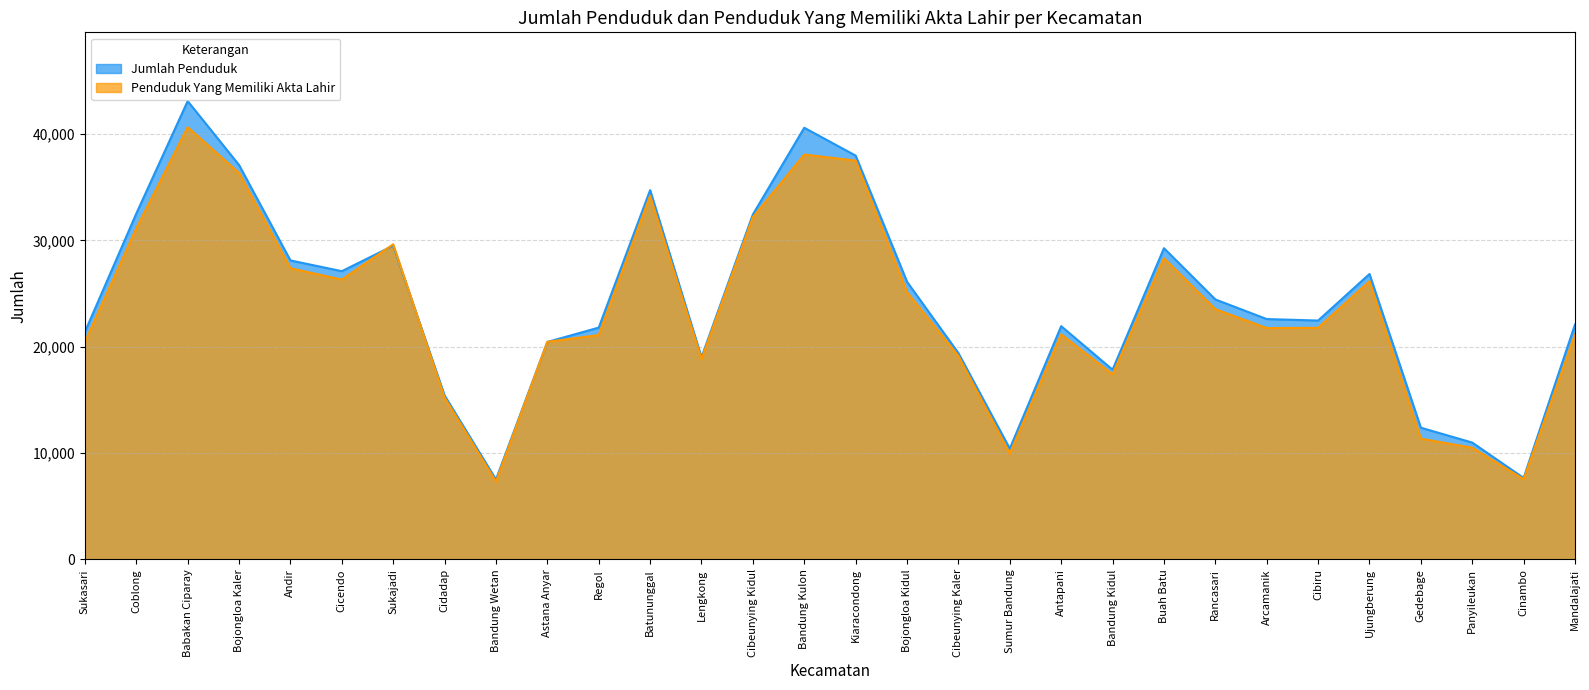

How many values in the Jumlah Penduduk series exceed 22603?

14